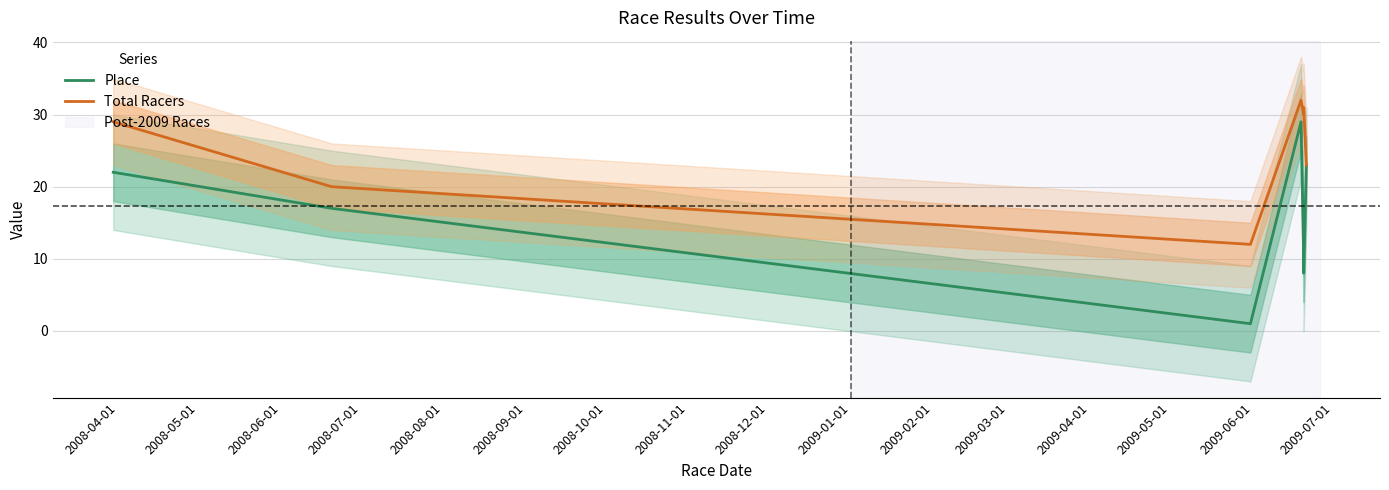

Is this an area chart (filled region under the line)?

No